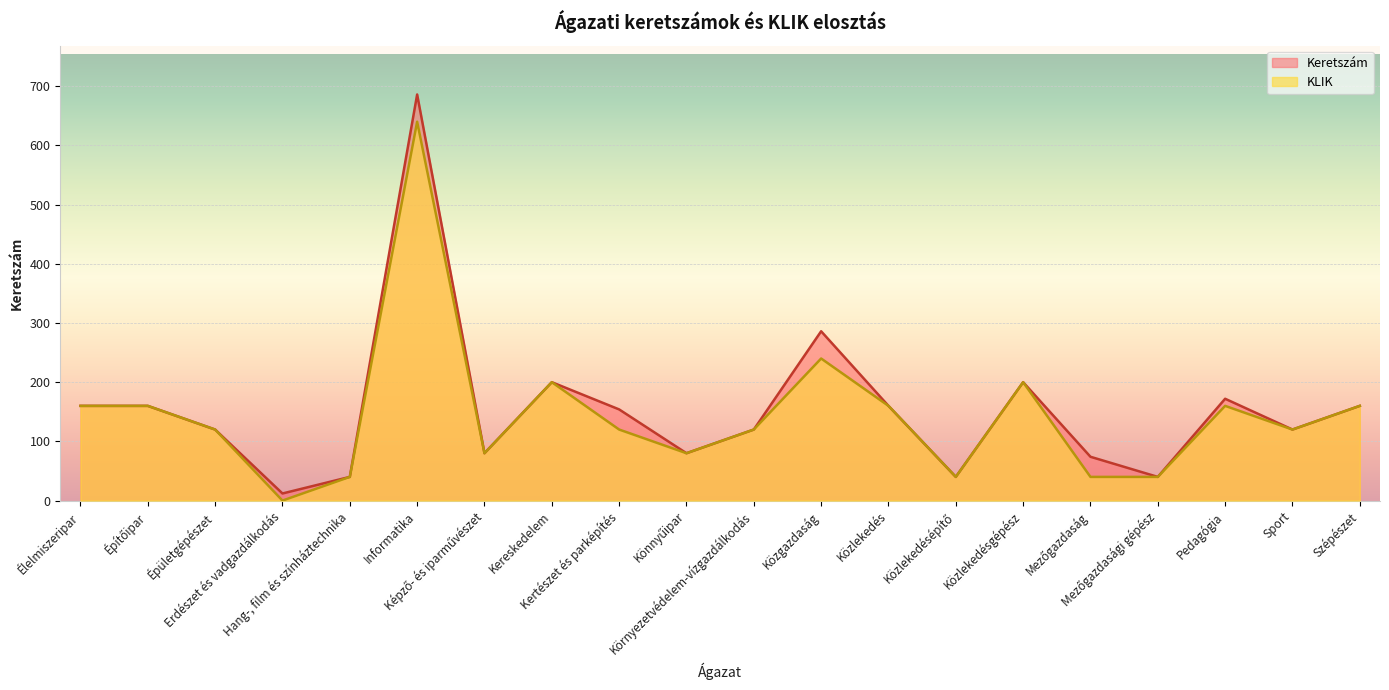

What is the difference between the Keretszám values at Szépészet and Hang-, film és színháztechnika?

120